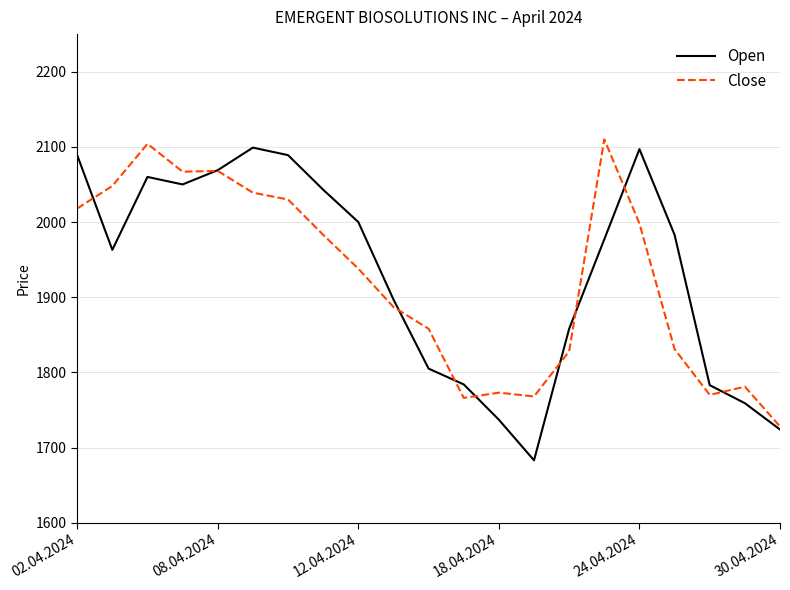

What is the highest value of the Close series?

2110